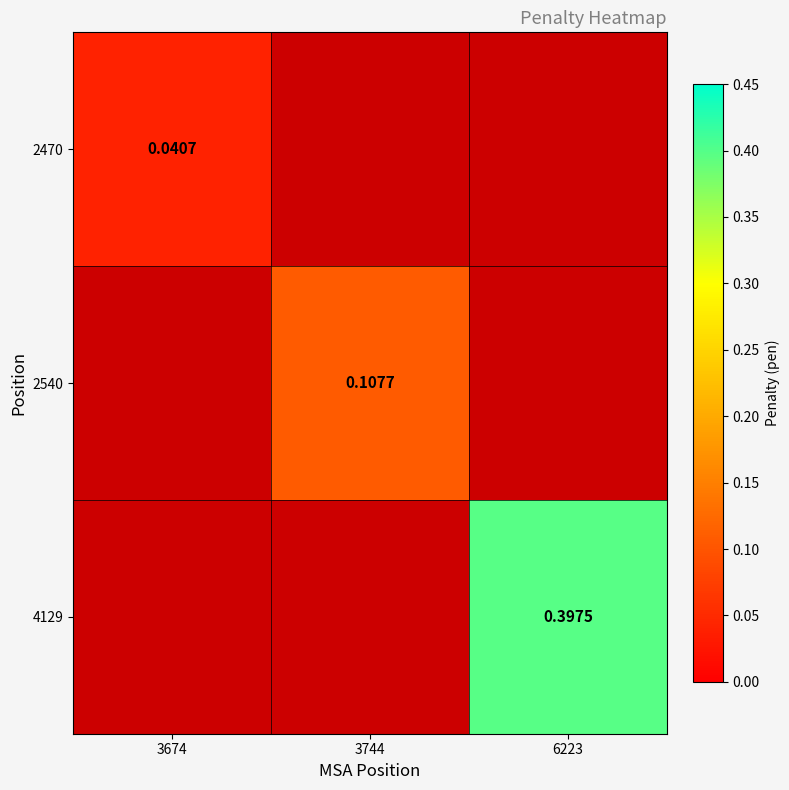

Which label corresponds to the smallest value in the chart?

3674